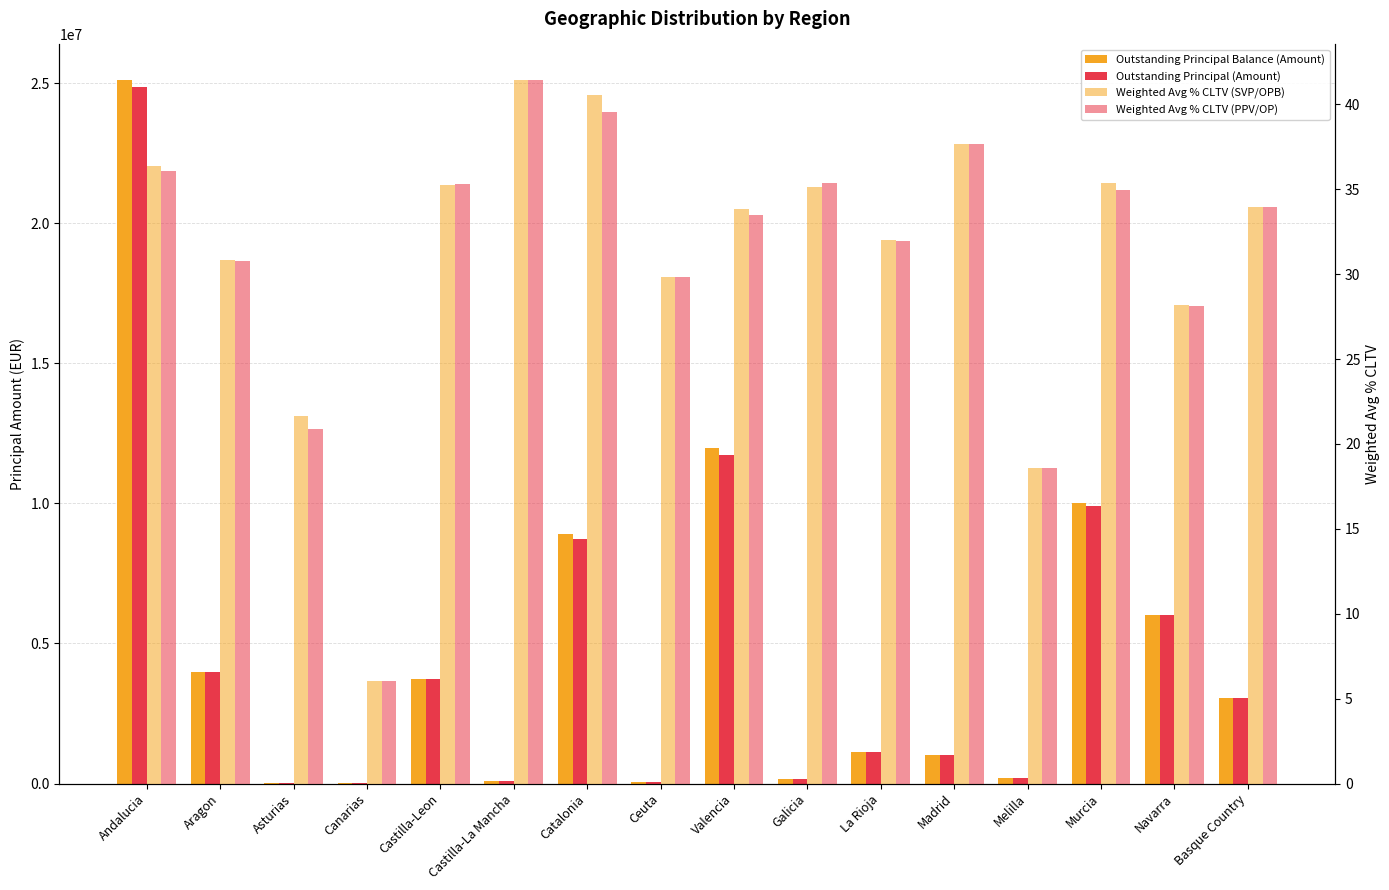

How many categories are shown in the chart?

16